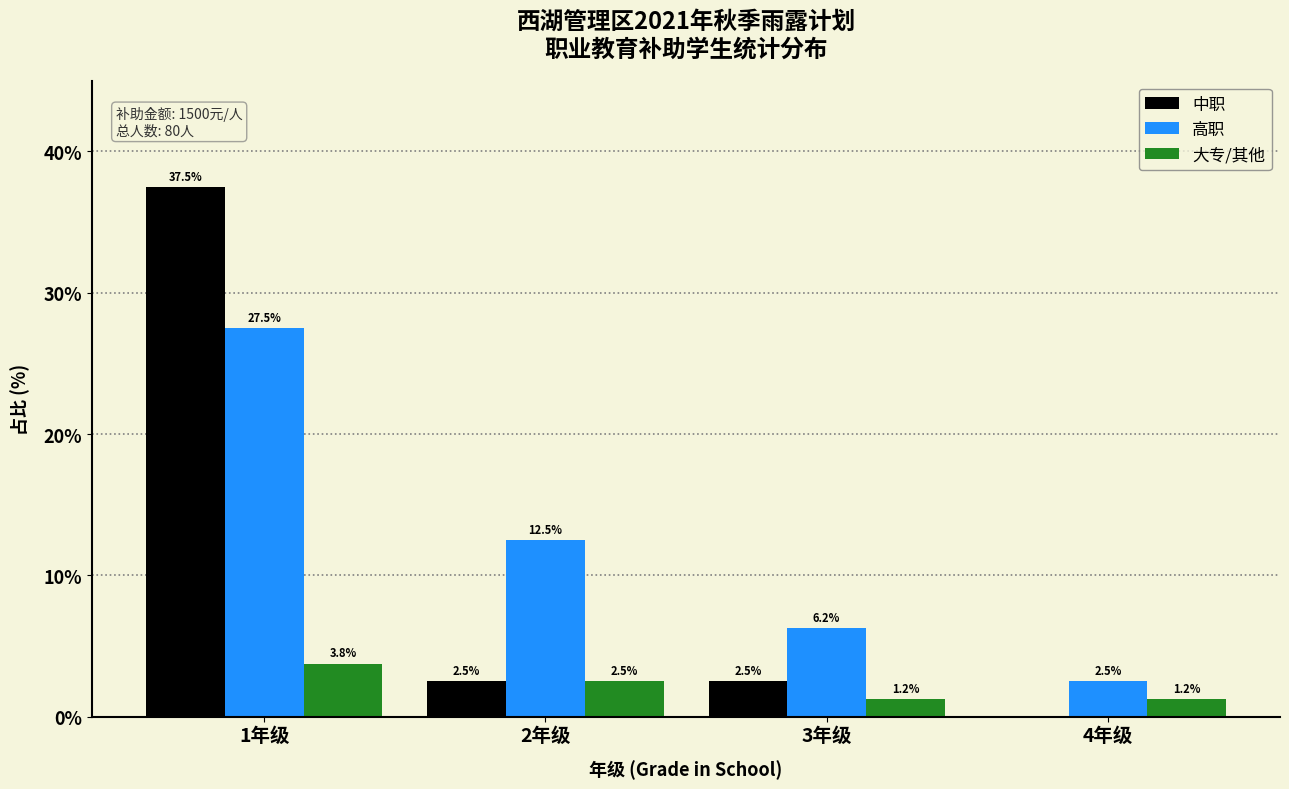

At which category does the chart reach its peak across all series?

1年级